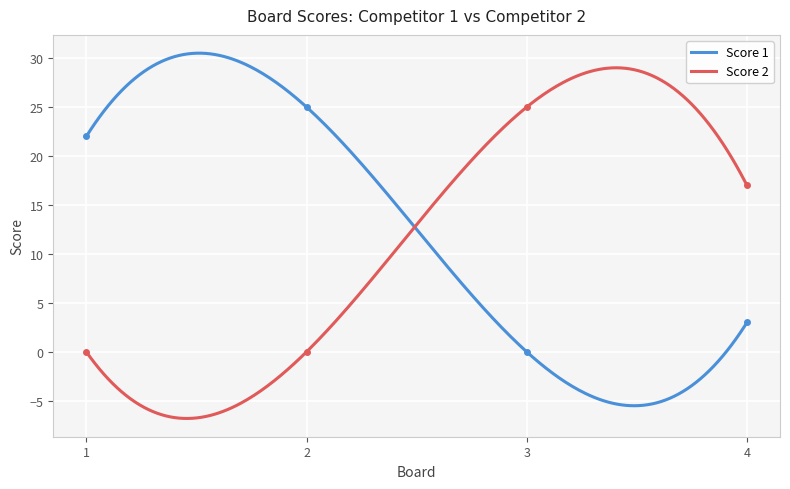

How many data points in Score 1 are above 22?

1